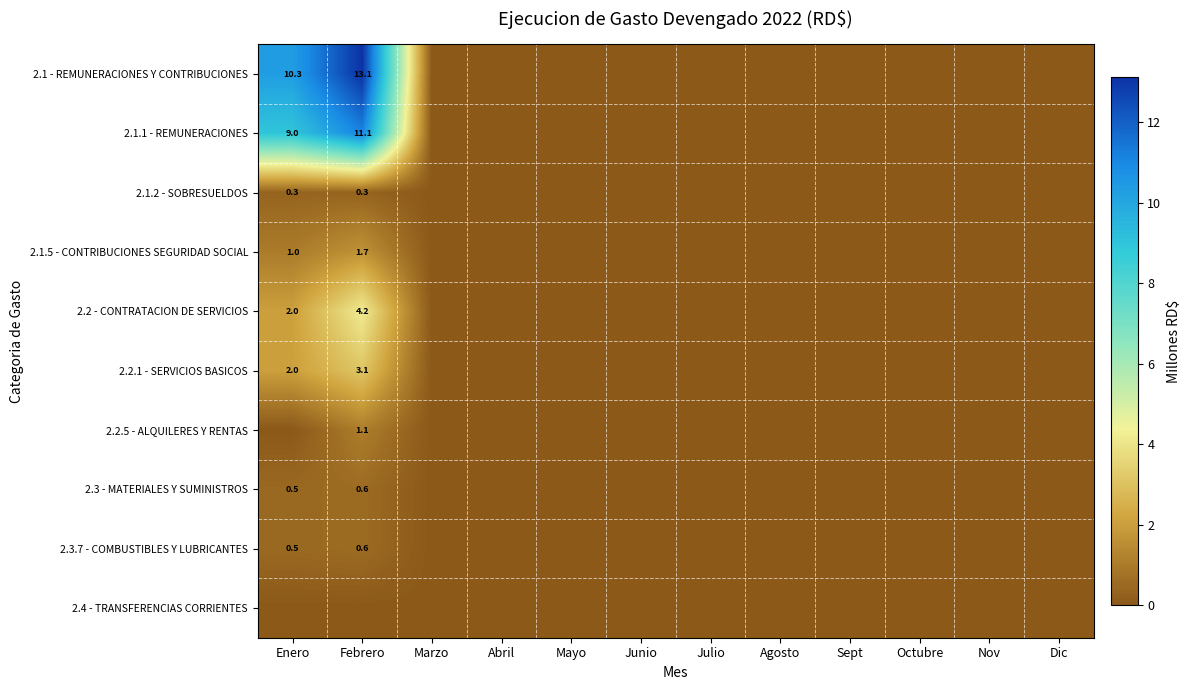

The 2.1 - REMUNERACIONES Y CONTRIBUCIONES series shows 20.1 at Febrero. True or false?

False